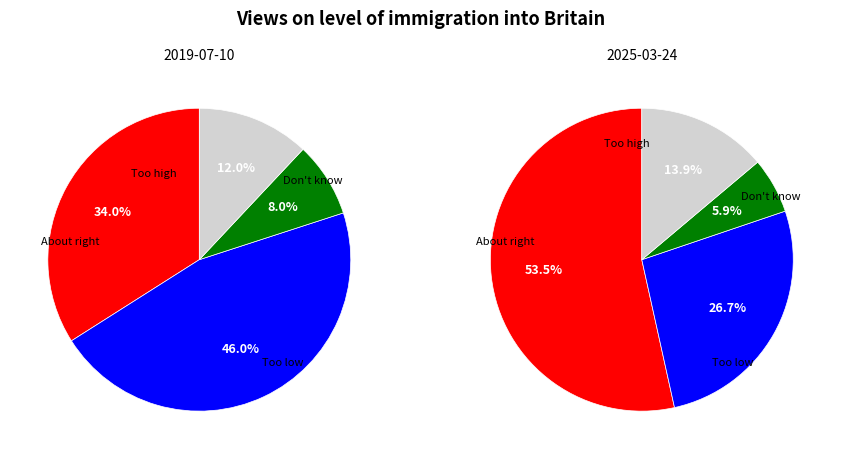

To the nearest percent, what is the average slice percentage?

25%